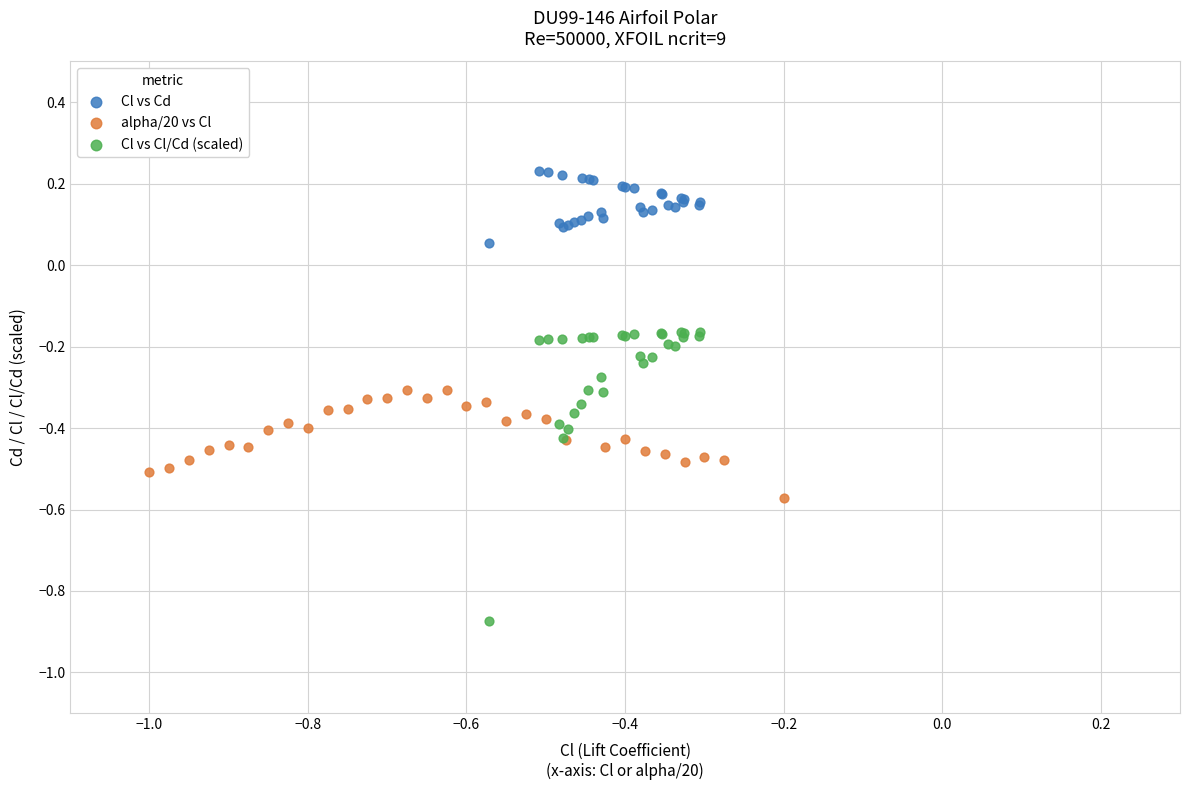

Which series contains the lowest Y value?

Cl vs Cl/Cd (scaled)